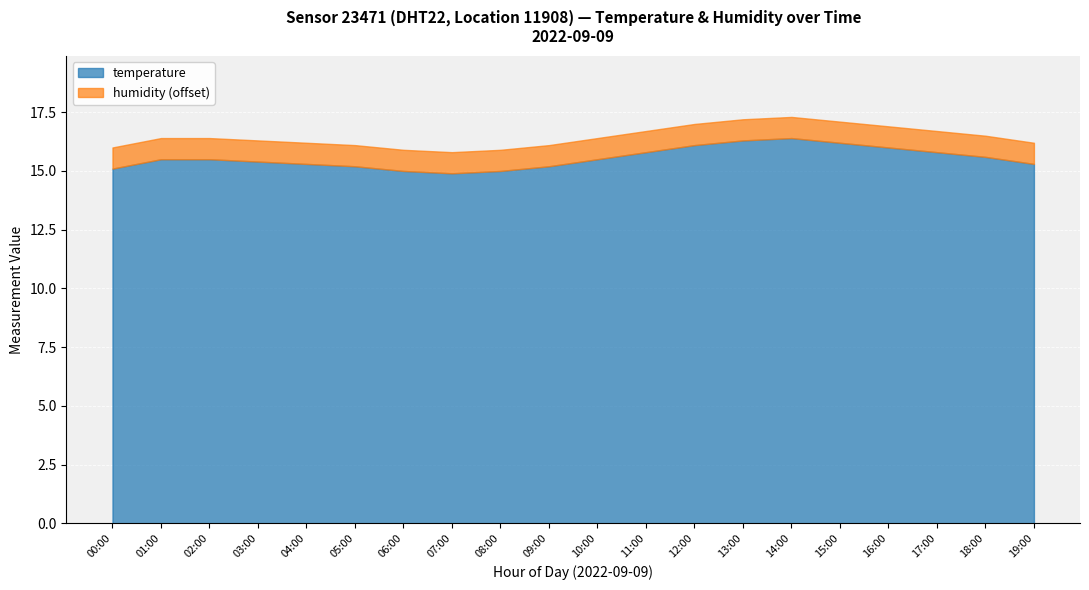

What is the lowest value of the temperature series?

14.9